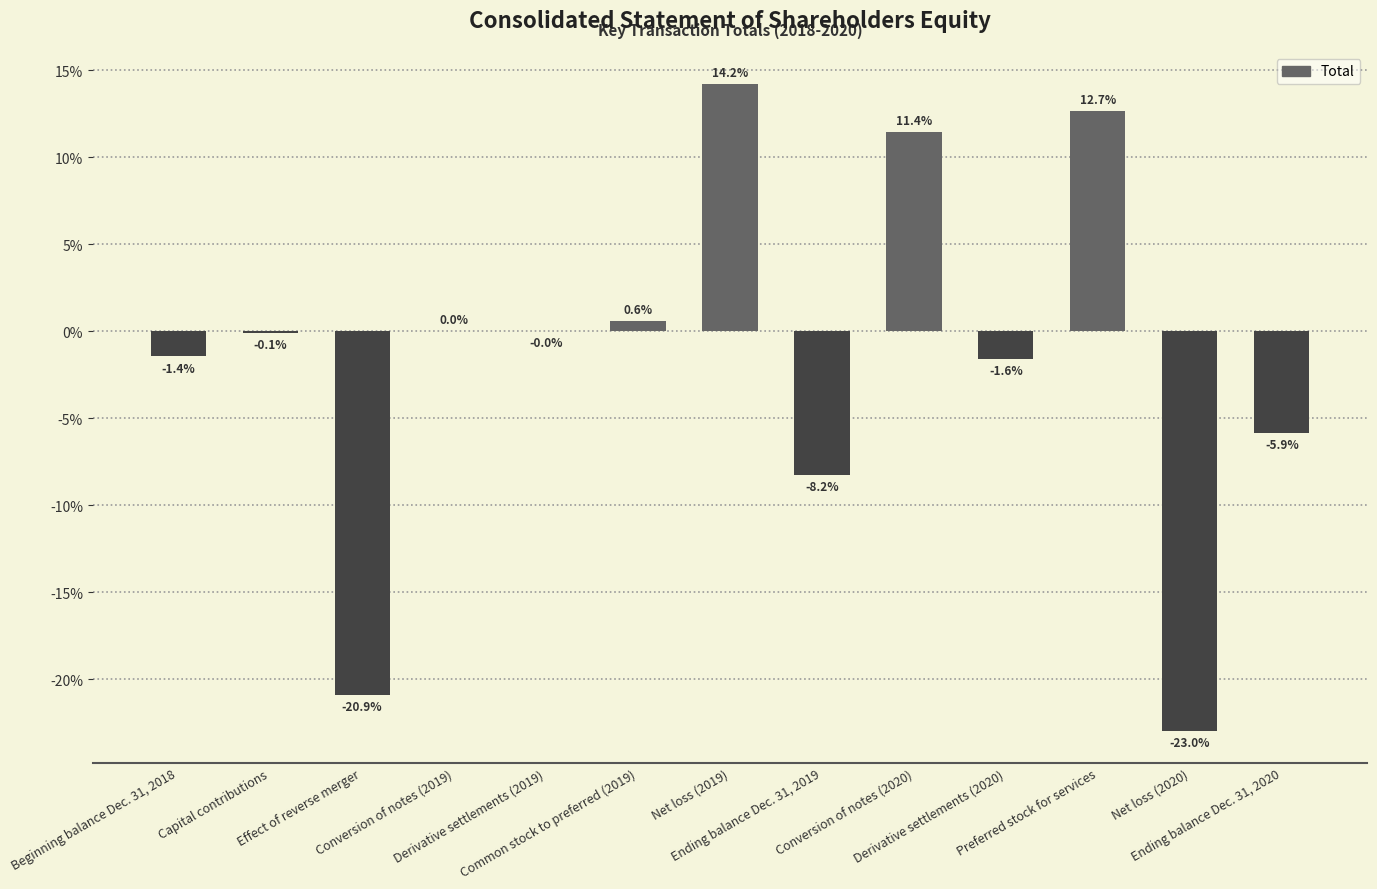

What is the maximum value shown in the chart?

14.2